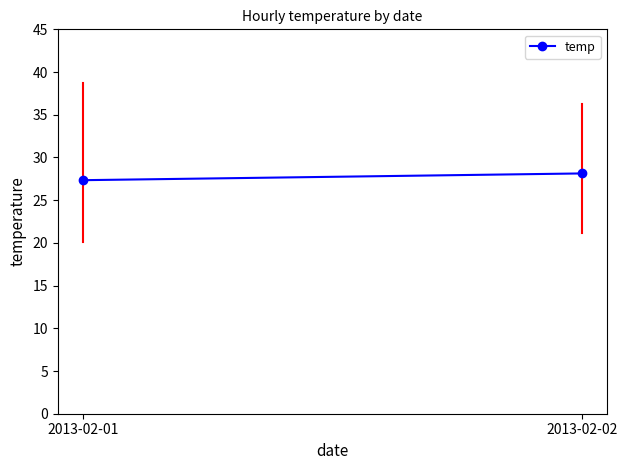

True or false: the data shows 28.1 at 2013-02-02.

True